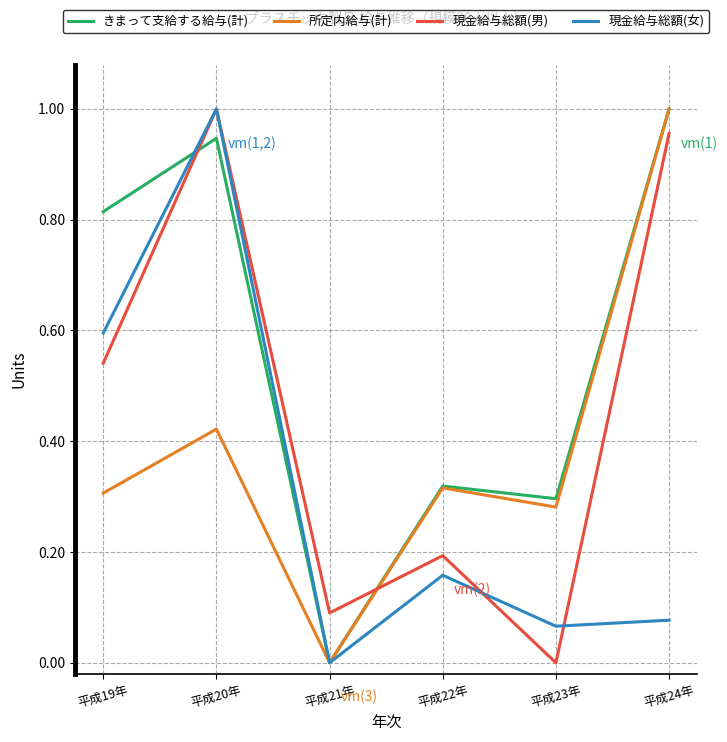

At how many categories does at least one series exceed 0?

6